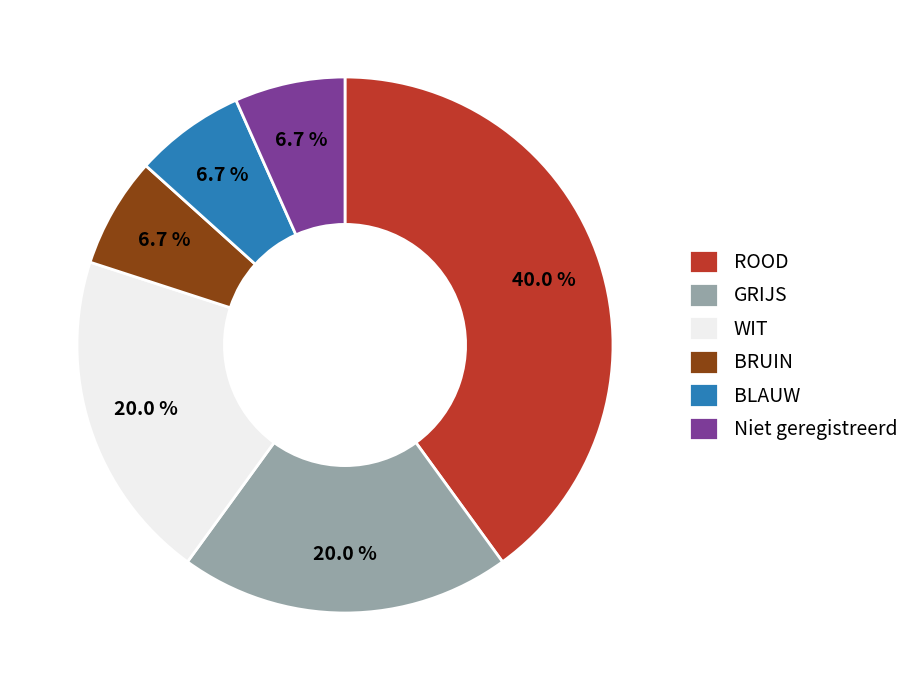

Is it true that Niet geregistreerd is 7% of the pie?

True